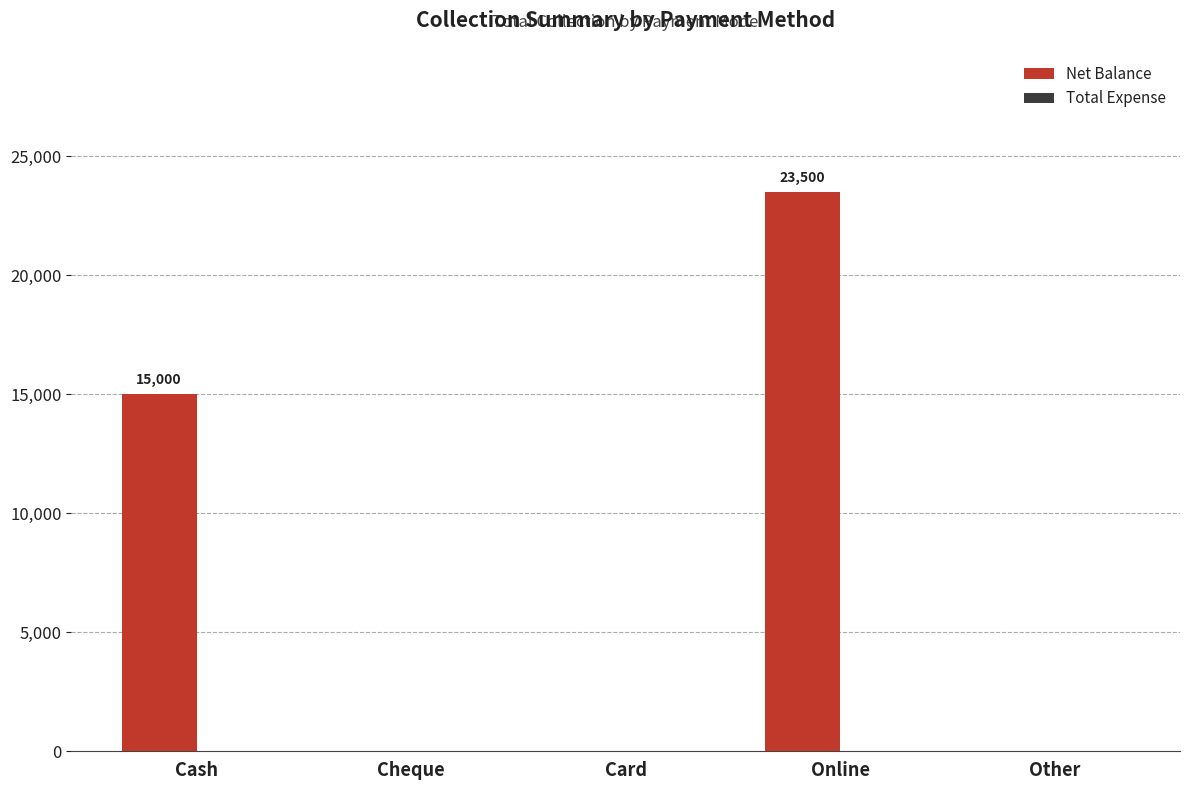

How many series are shown in this chart?

1